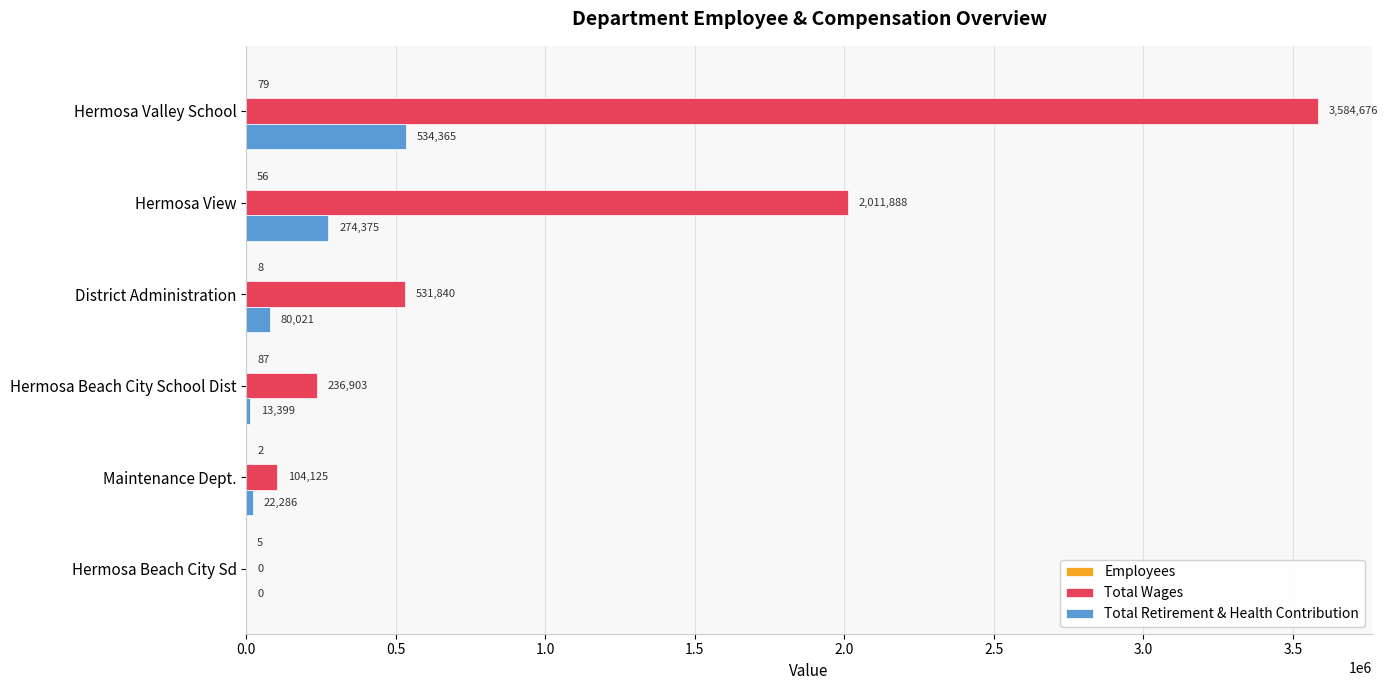

Which series changed the most between Hermosa Valley School and District Administration?

Total Wages